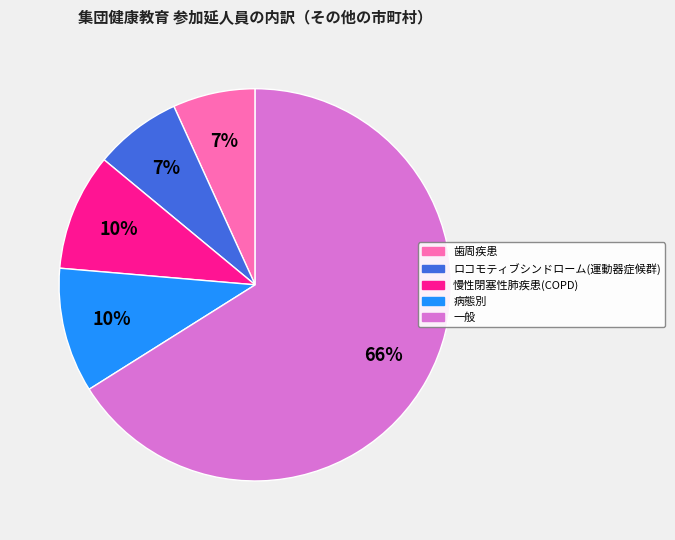

To the nearest percent, what is the difference between the largest and smallest slice percentages?

59%